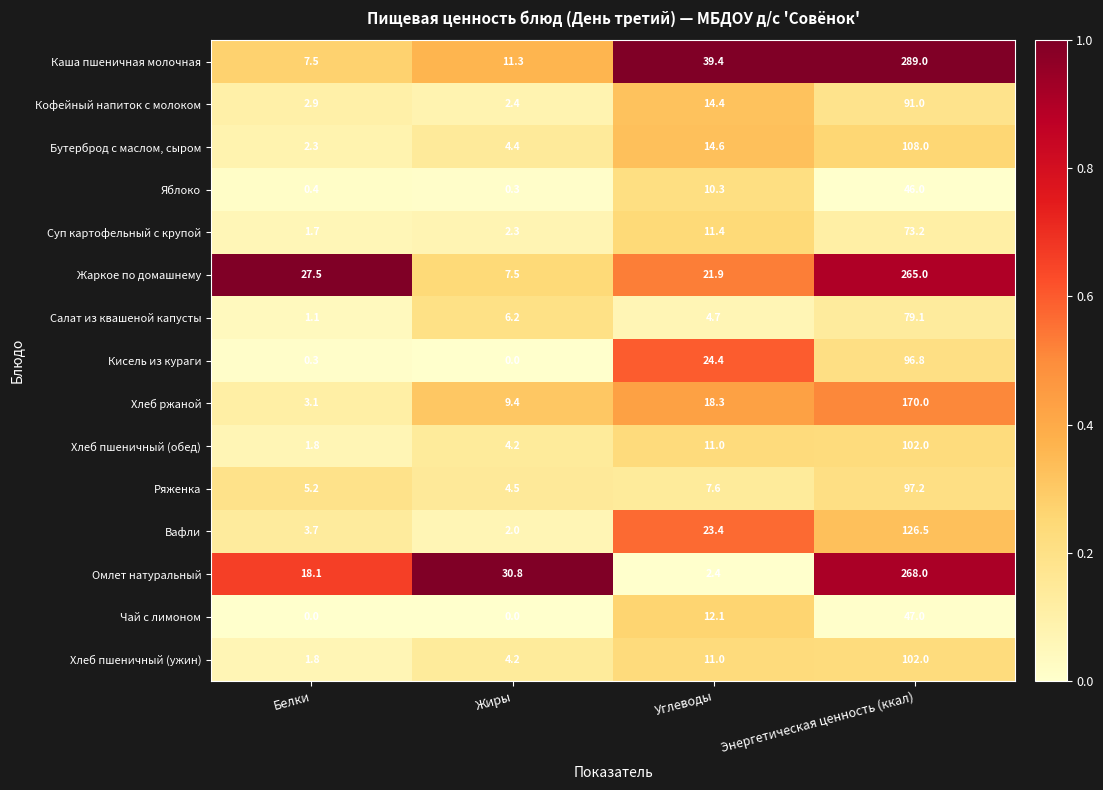

At which label does Ряженка reach its peak?

Энергетическая ценность (ккал)